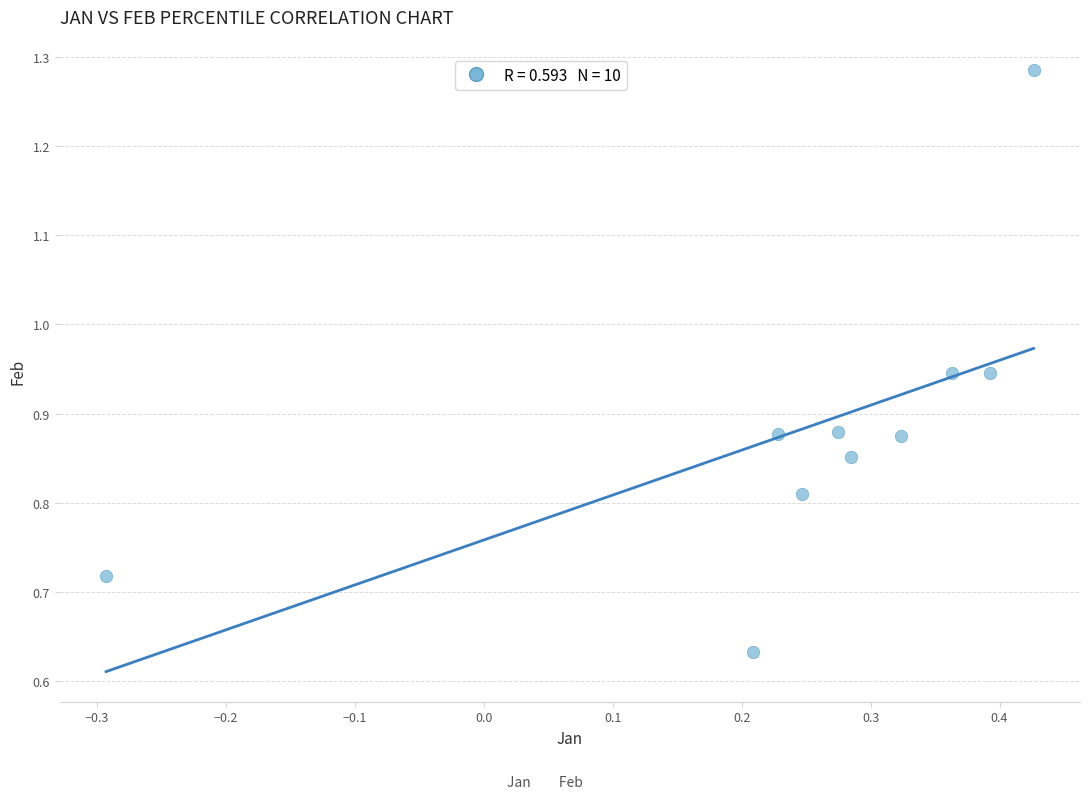

Count the number of points in this scatter plot.

10